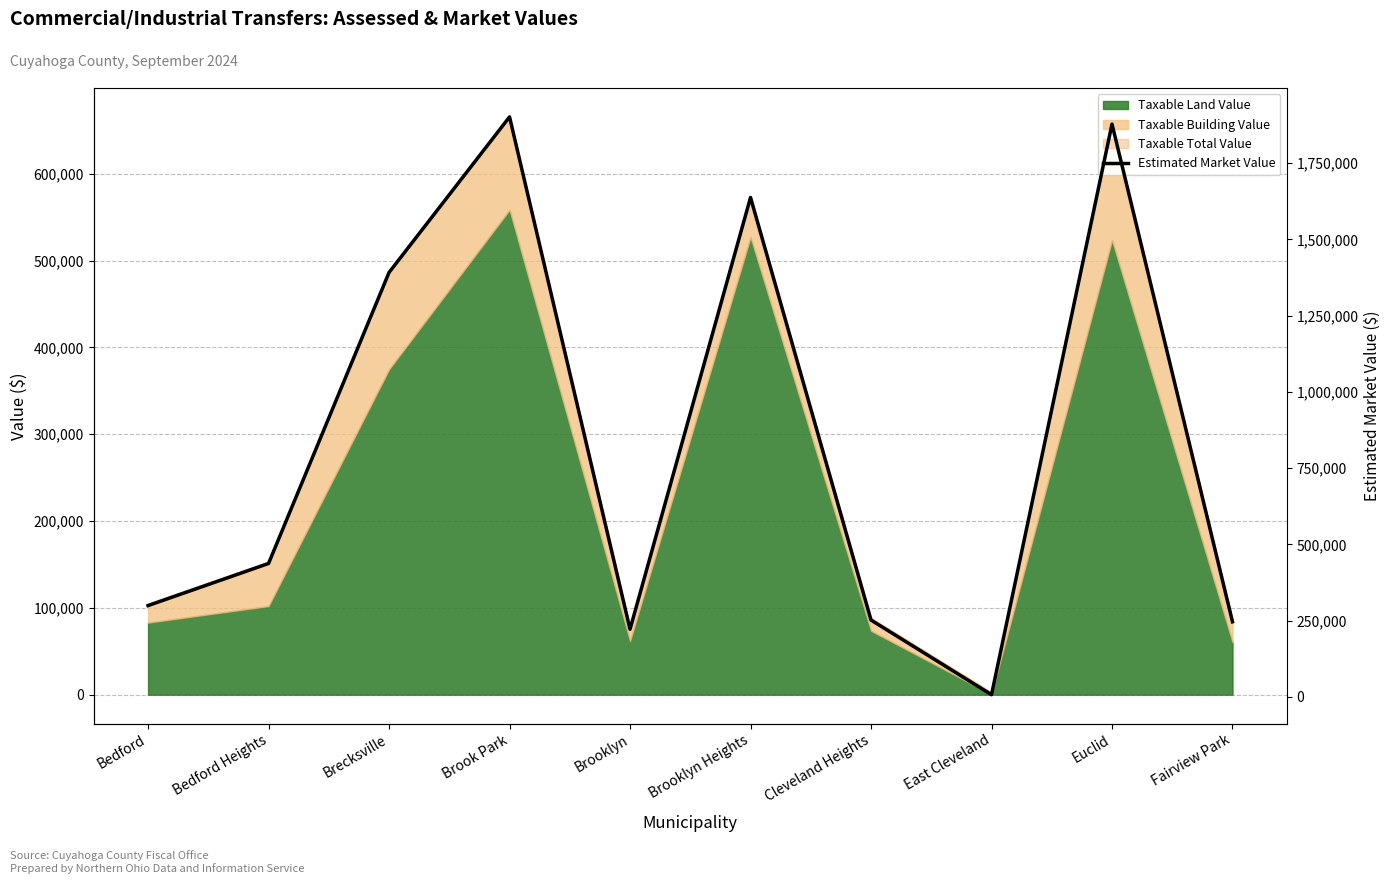

Reading left to right, what are all the values shown in this chart?

Bedford=299500	Bedford Heights=437500	Brecksville=1391400	Brook Park=1901400	Brooklyn=221799	Brooklyn Heights=1637300	Cleveland Heights=252000	East Cleveland=7300	Euclid=1877800	Fairview Park=246300